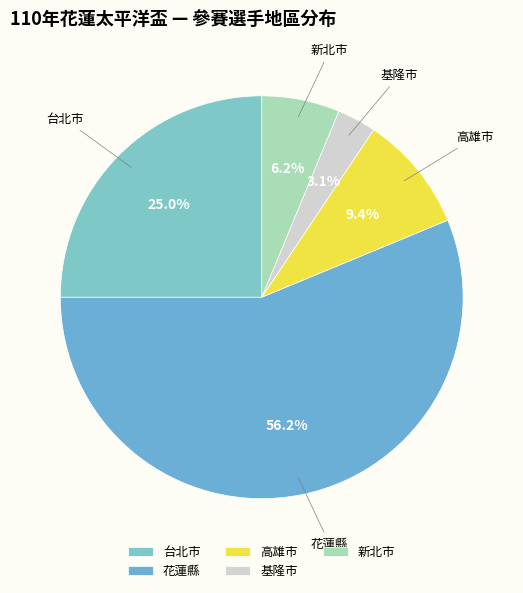

To the nearest percent, what portion does 台北市 represent?

25%